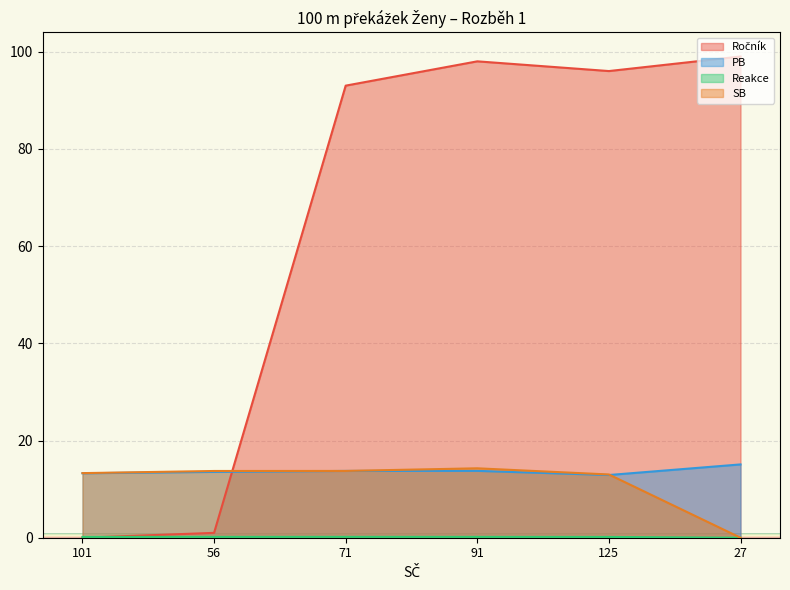

Reading left to right, extract all data points from this chart.

Ročník: 0.0	1.0	93.0	98.0	96.0	99.0
PB: 13.3	13.5	13.7	13.8	12.9	15.1
Reakce: 0.2	0.2	0.2	0.2	0.2	0.0
SB: 13.3	13.7	13.7	14.3	13.0	0.0